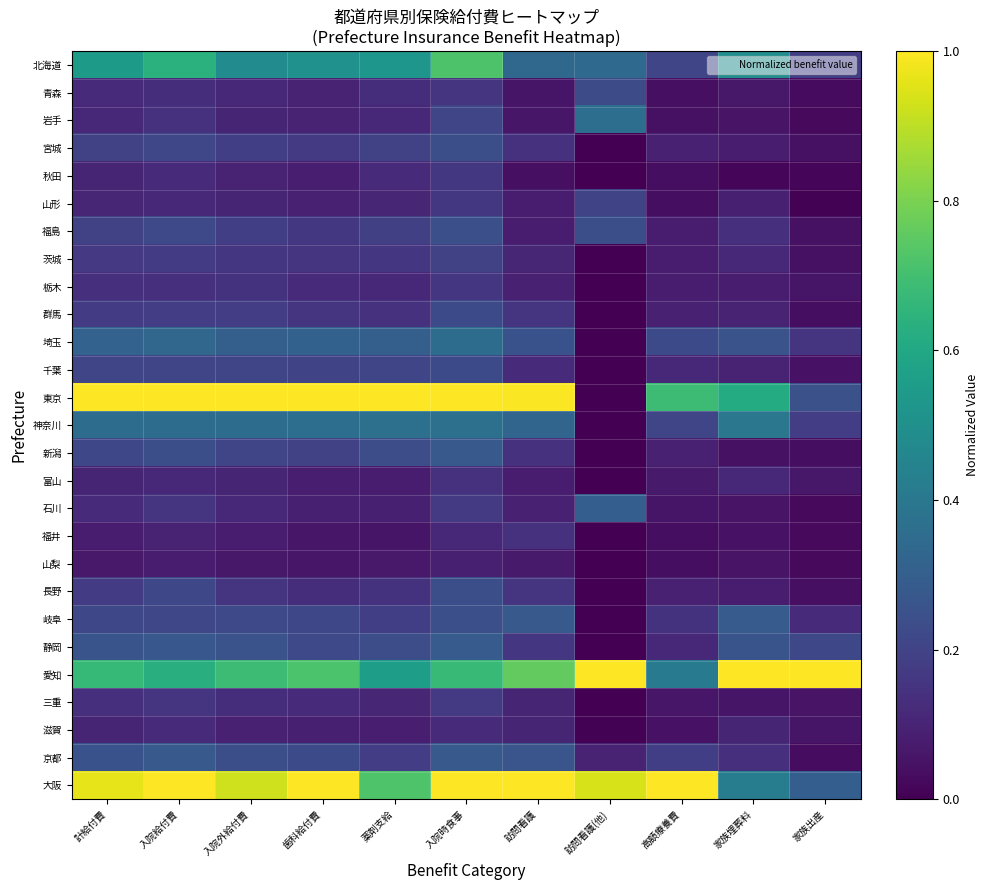

At 家族埋葬料, list the series in order from largest to smallest.

愛知, 東京, 北海道, 大阪, 神奈川, 岐阜, 静岡, 埼玉, 京都, 福島, 富山, 茨城, 滋賀, 千葉, 群馬, 山形, 長野, 宮城, 栃木, 青森, 三重, 石川, 山梨, 岩手, 福井, 新潟, 秋田